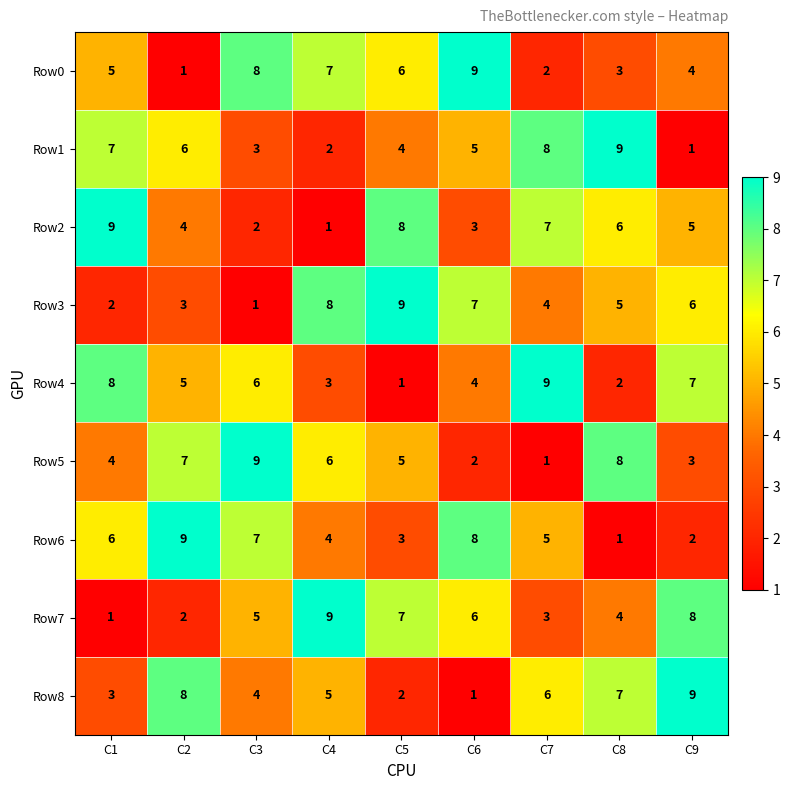

Is the value of Row7 at C7 greater than the value of Row4 at C7?

No